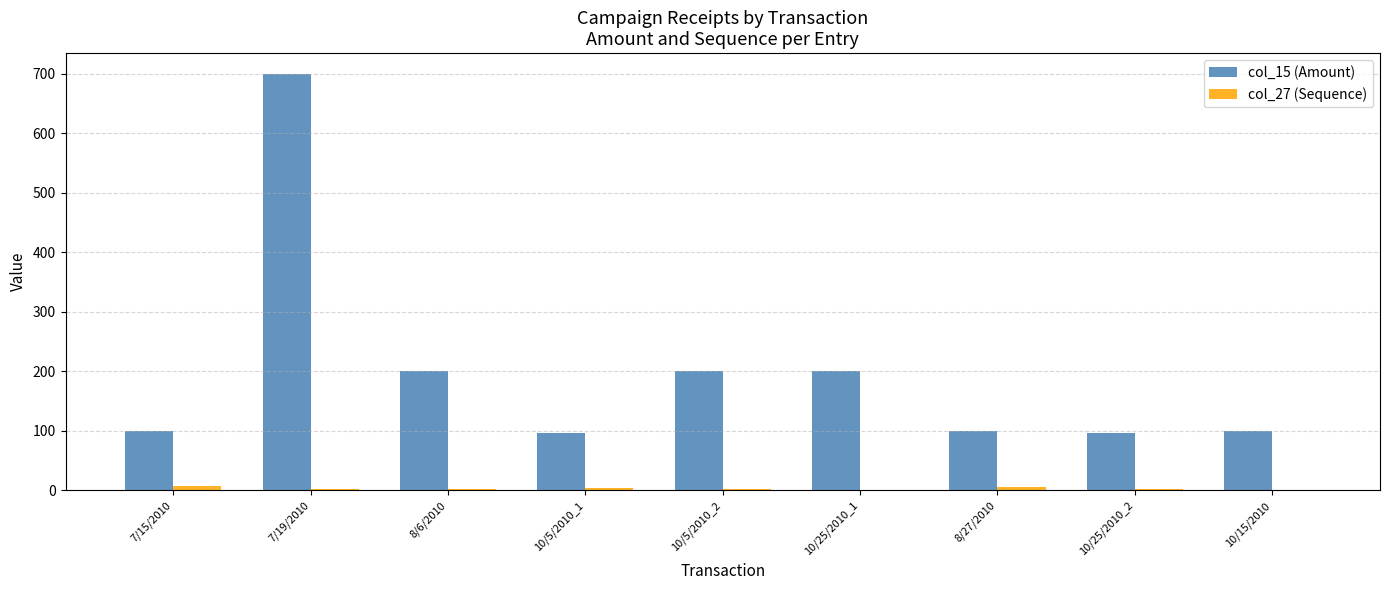

At which category is the sum across all series the highest?

7/19/2010